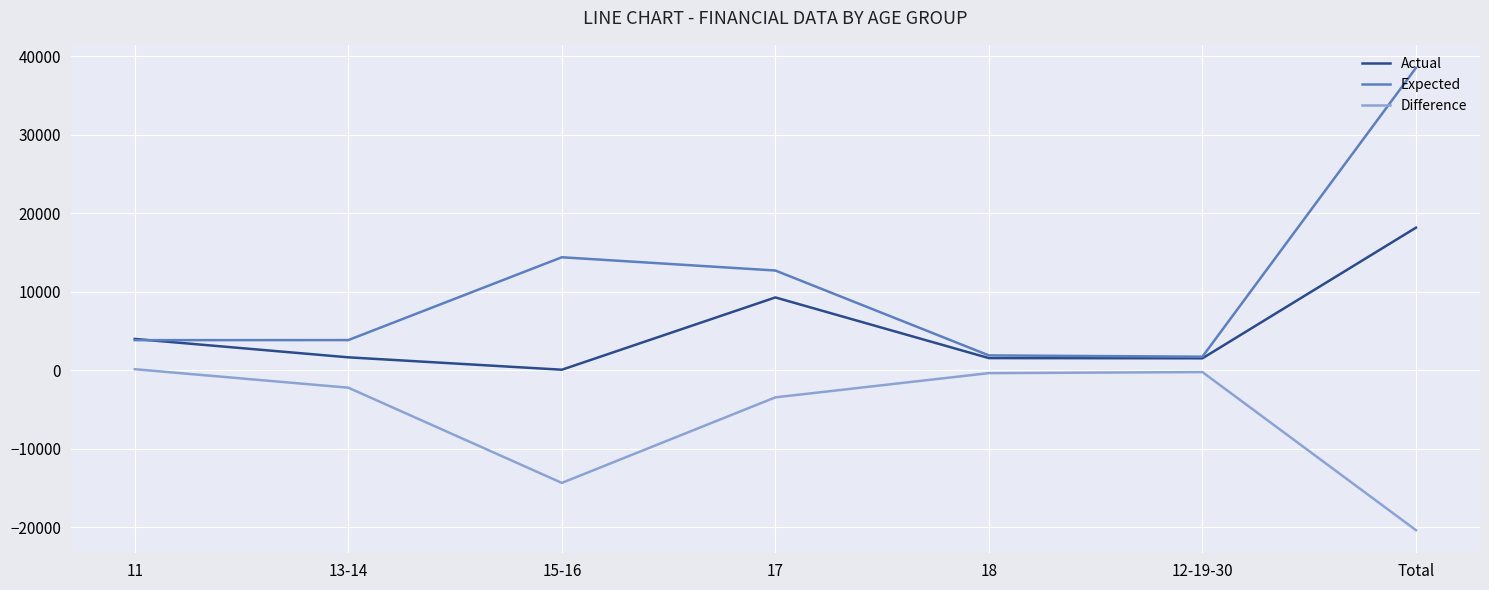

The value of Difference at 15-16 is -14327. True or false?

True